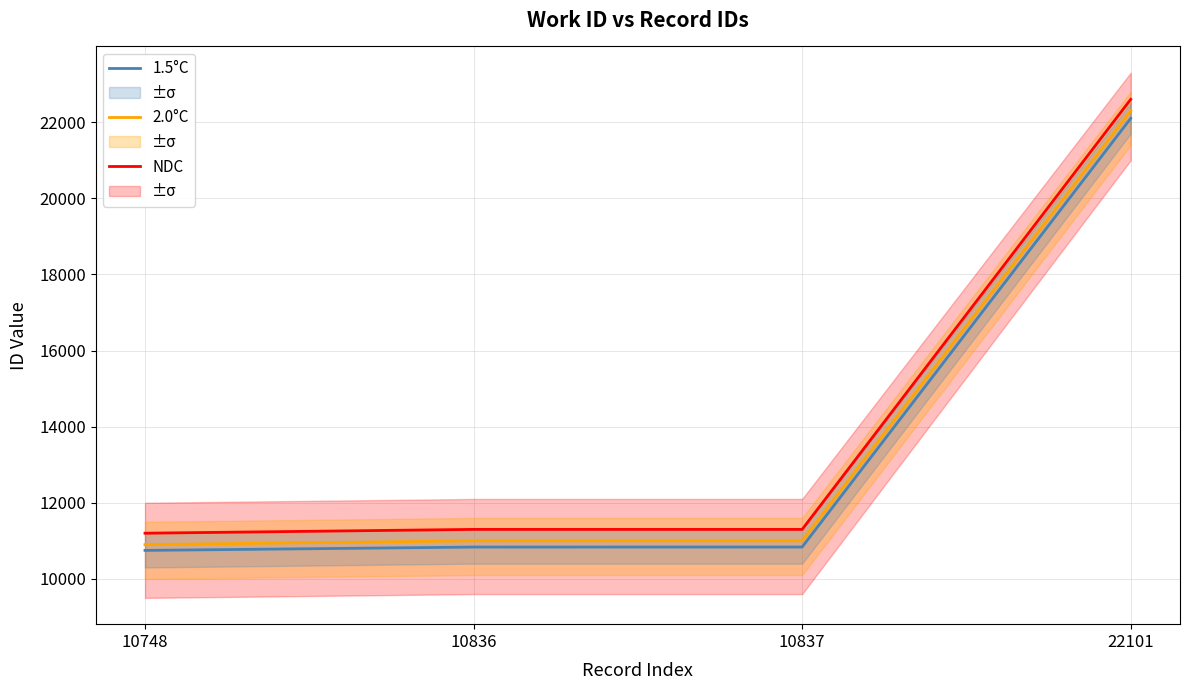

List the series in order of their peak value, highest first.

NDC, 2.0°C, 1.5°C